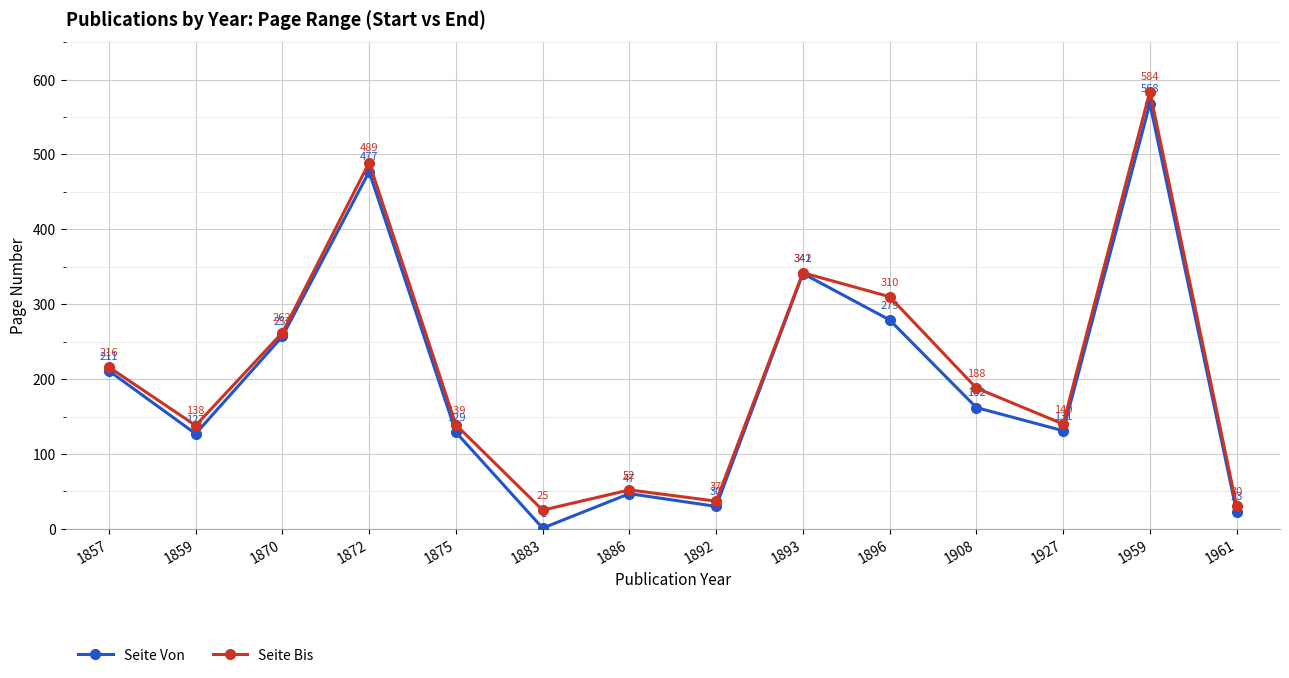

How many series are shown in this chart?

2